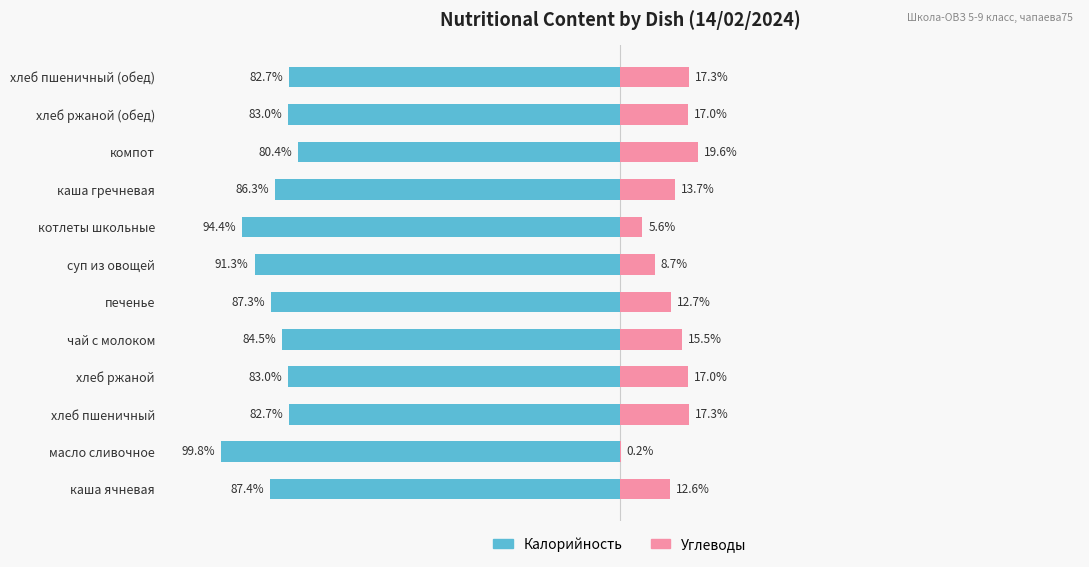

What is the value of the Углеводы bar at the 2nd from the left?

0.2